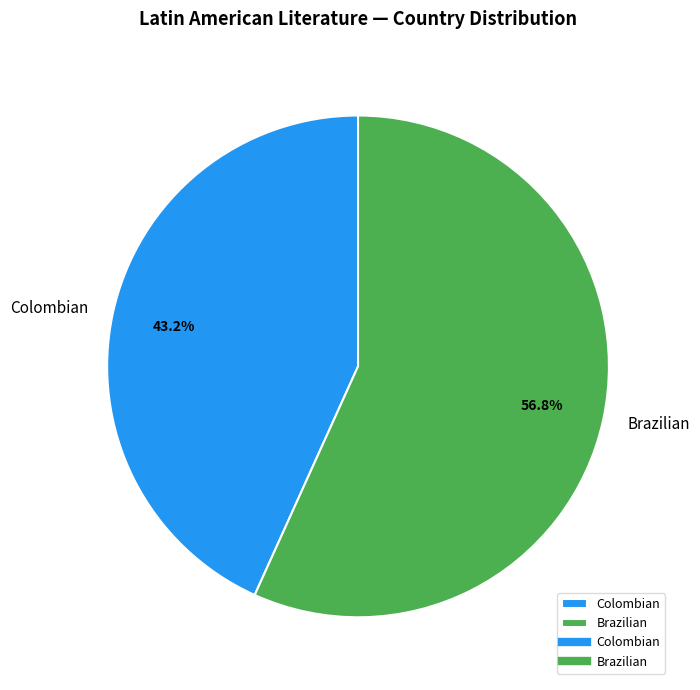

True or false: Brazilian accounts for 57% of the total.

True